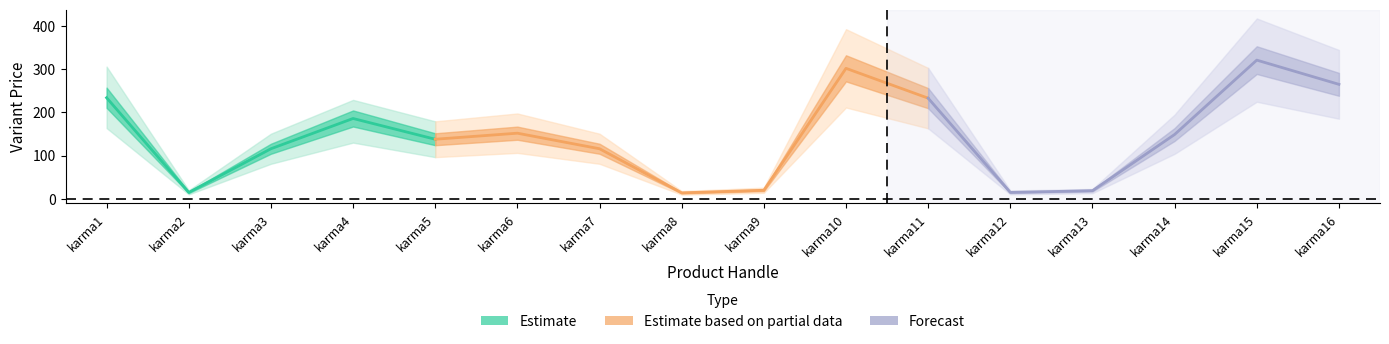

Is it true that Variant Price equals 31 at karma9?

False